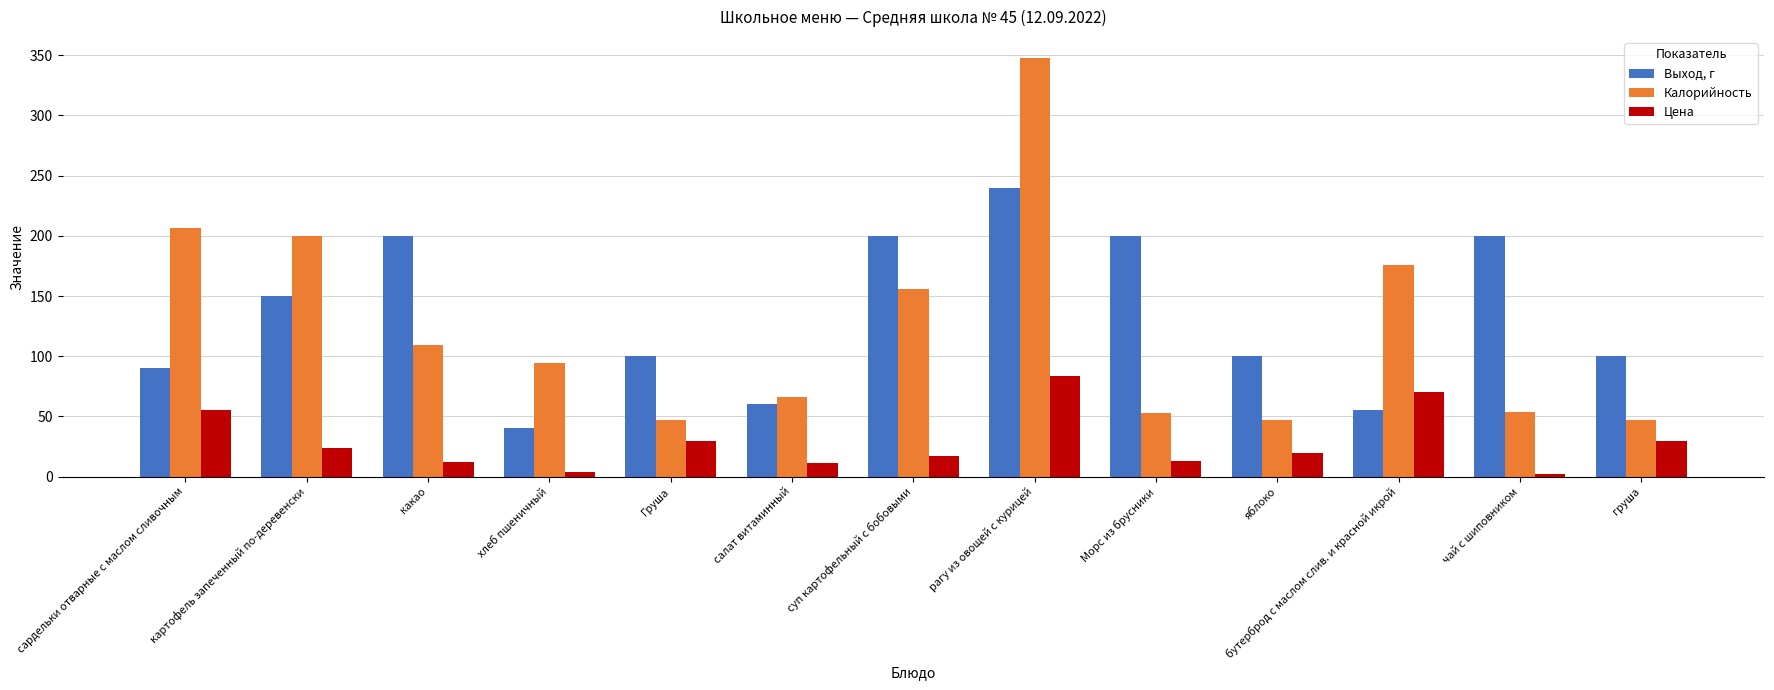

What position from the right is суп картофельный с бобовыми?

7